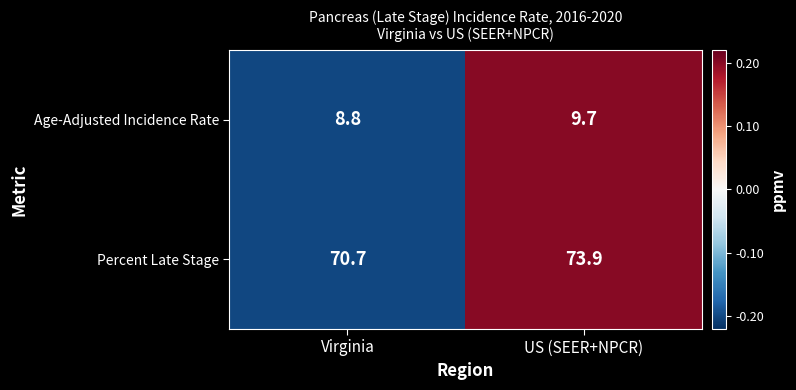

Rank the series at Virginia from lowest to highest value.

Age-Adjusted Incidence Rate, Percent Late Stage